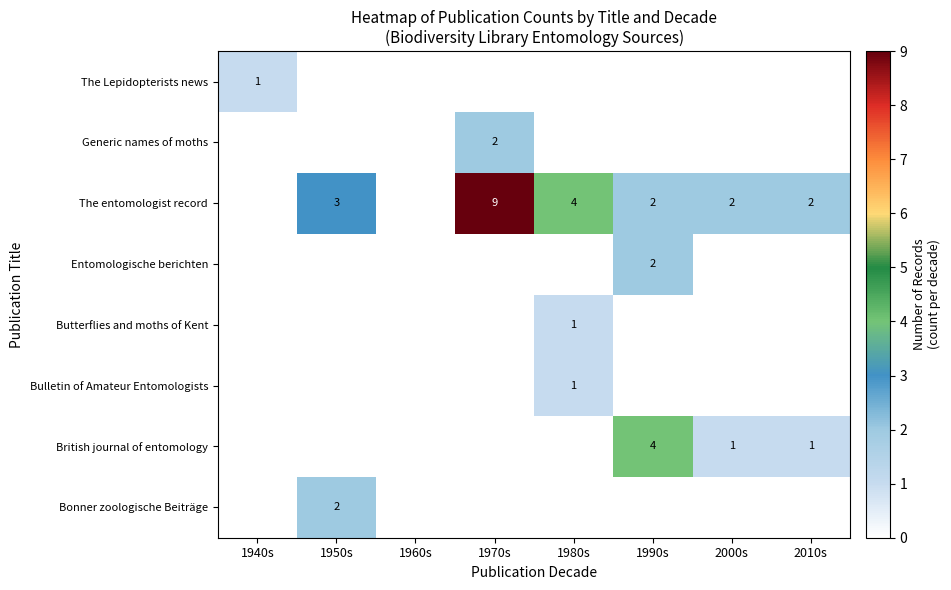

How many Entomologische berichten values are between 0 and 1?

7